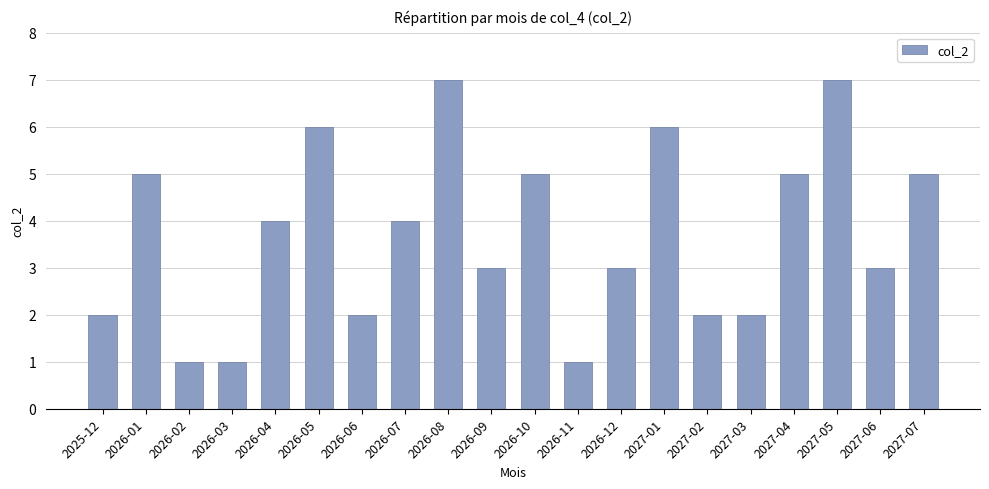

What is the change in value from 2026-09 to 2027-07?

+2